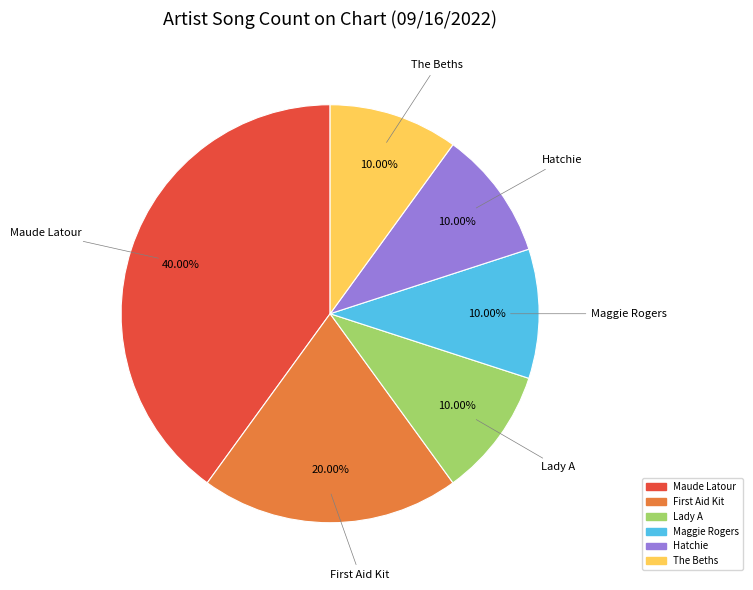

Does any single category account for the majority?

No